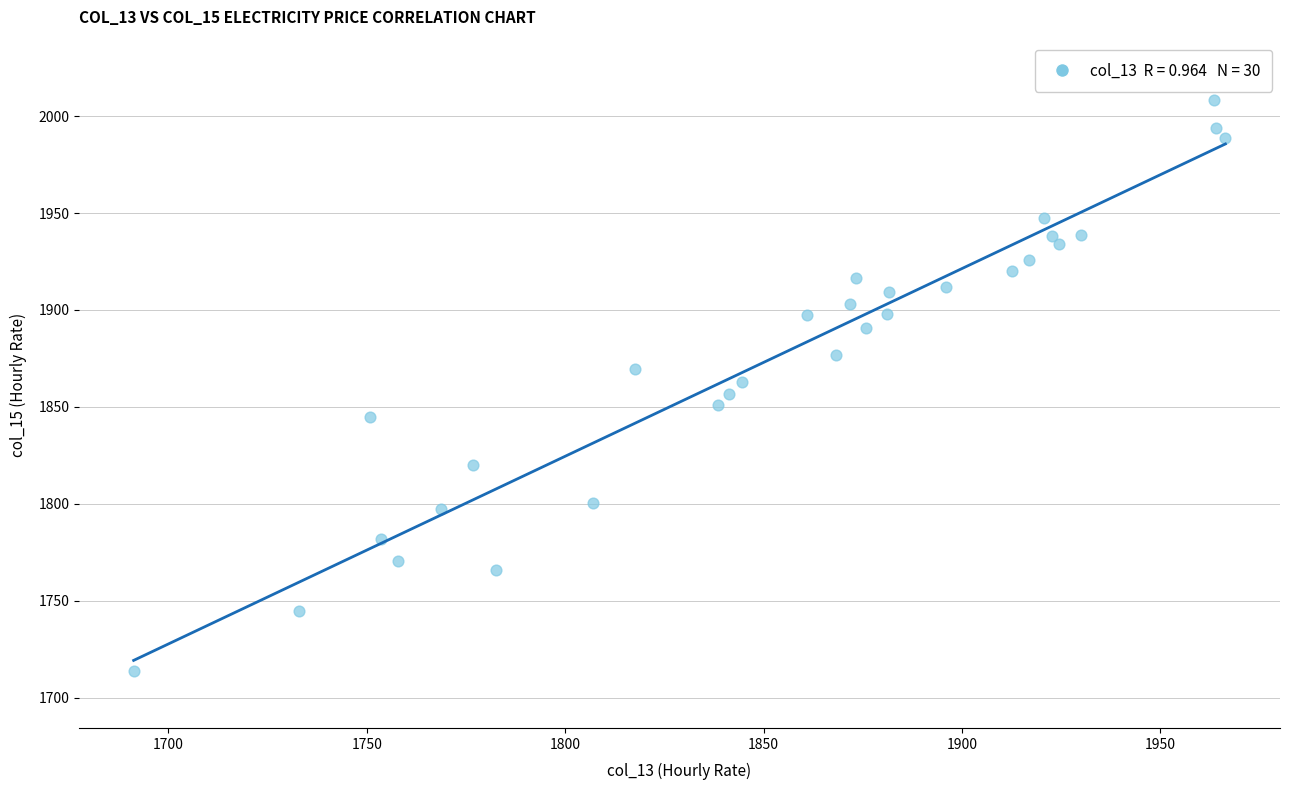

What is the range of Y values (max minus min)?

294.8